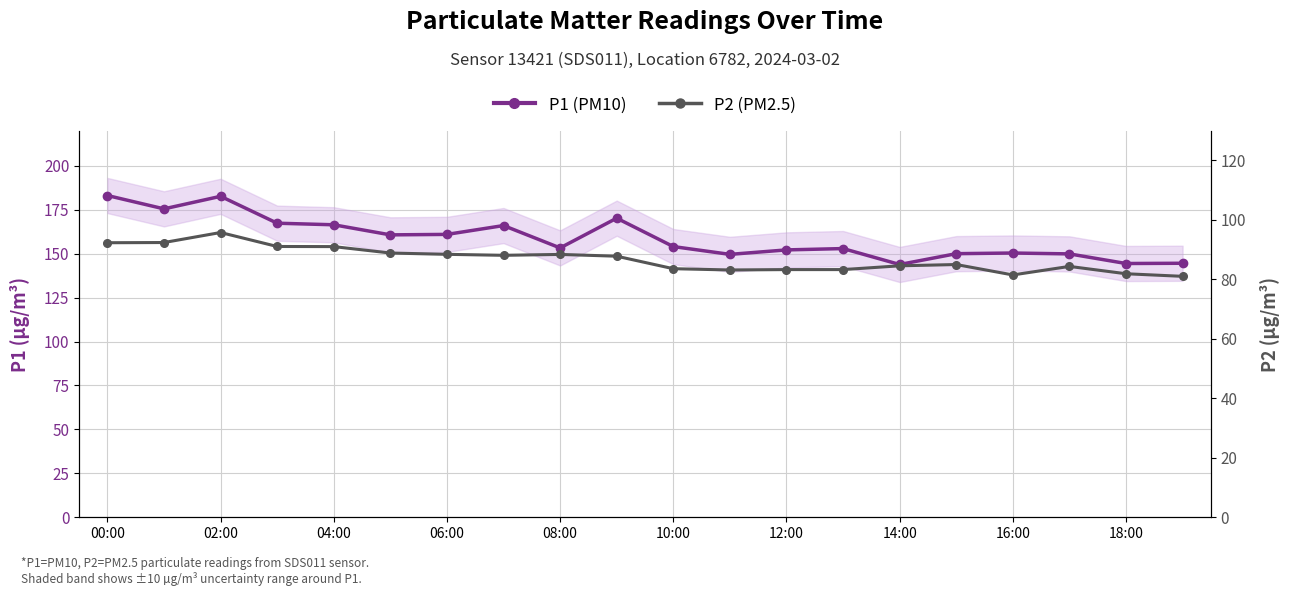

How many interior local valleys does the P2 (PM2.5) series have?

3